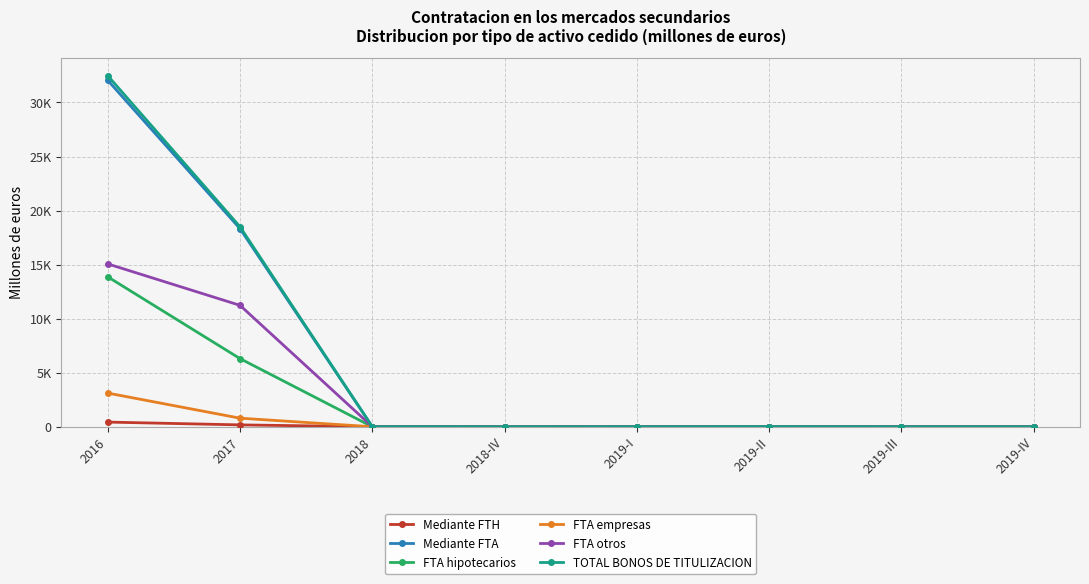

What are all the series names shown in the legend?

Mediante FTH, Mediante FTA, FTA hipotecarios, FTA empresas, FTA otros, TOTAL BONOS DE TITULIZACION